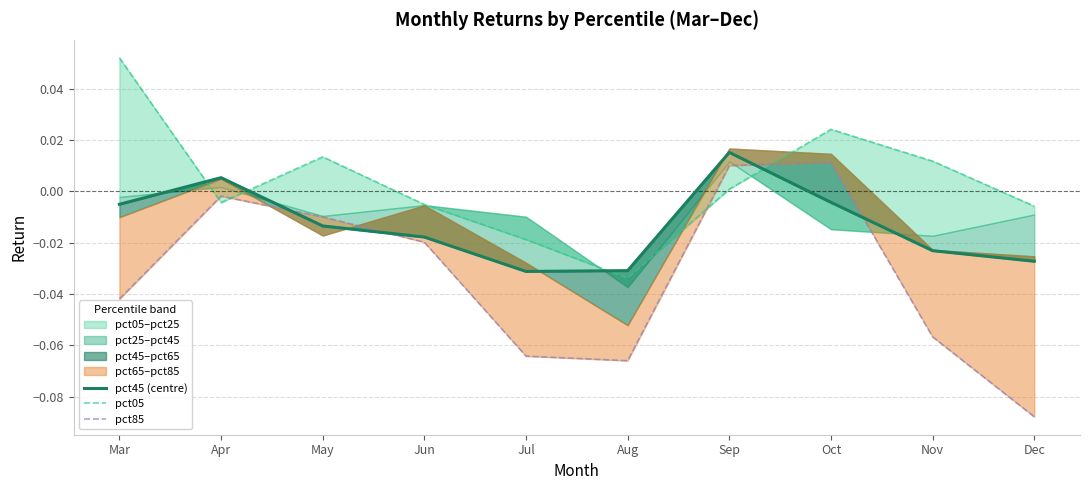

True or false: pct85 has more than 1 interior local peaks.

True